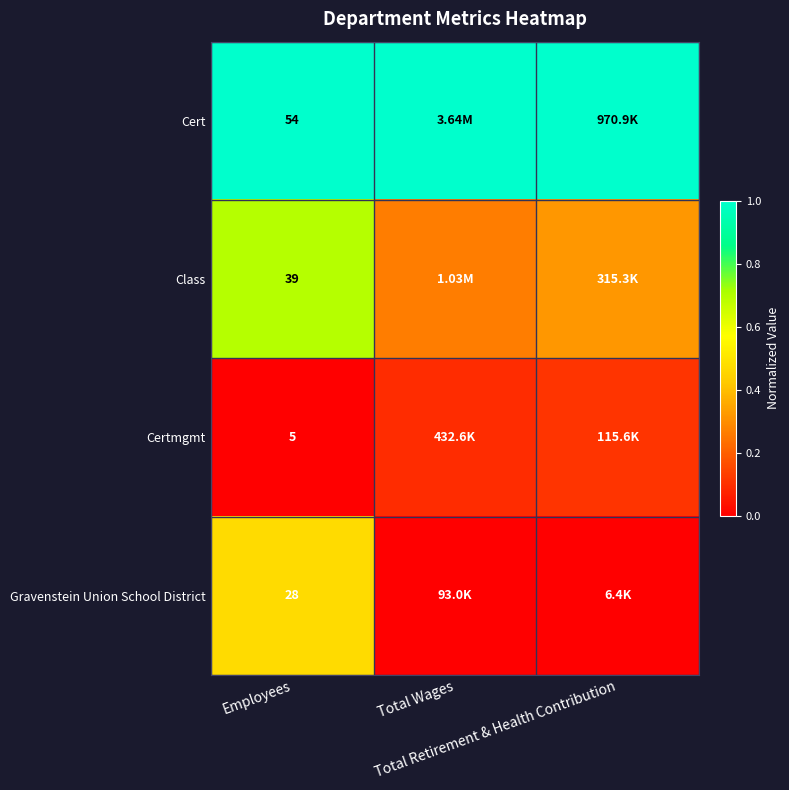

What is the maximum value shown in the chart?

1.0